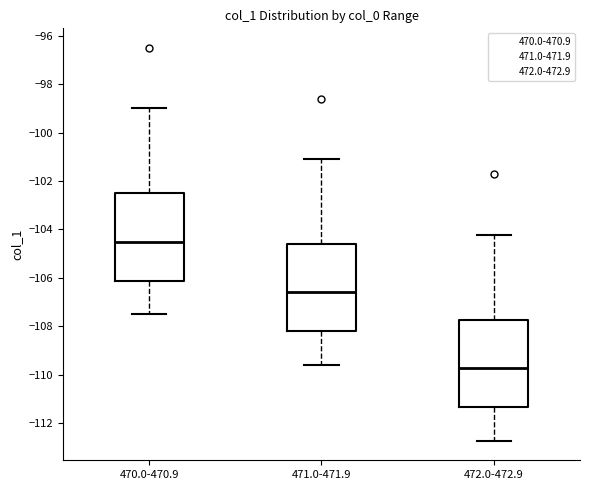

Which box's median line is the lowest?

472.0-472.9